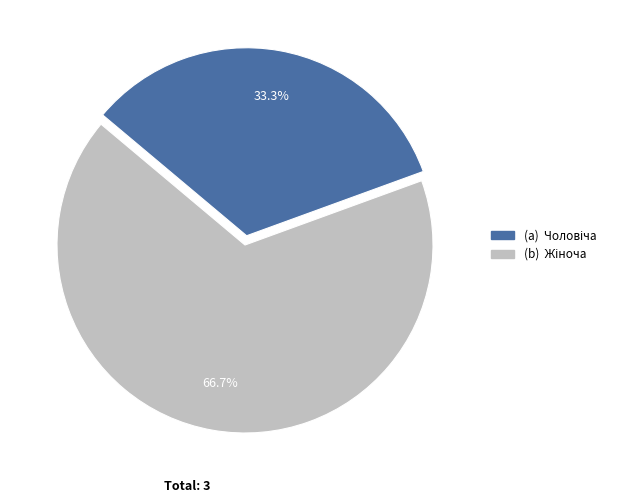

Is there a majority slice in this chart?

Yes